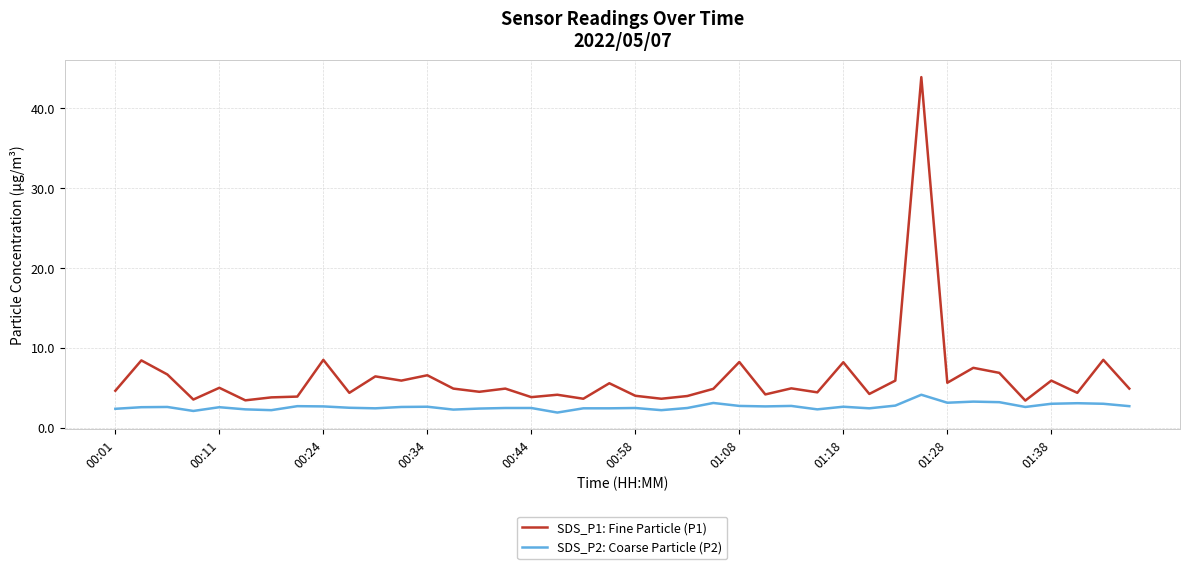

What are all the series names shown in the legend?

SDS_P1: Fine Particle (P1), SDS_P2: Coarse Particle (P2)